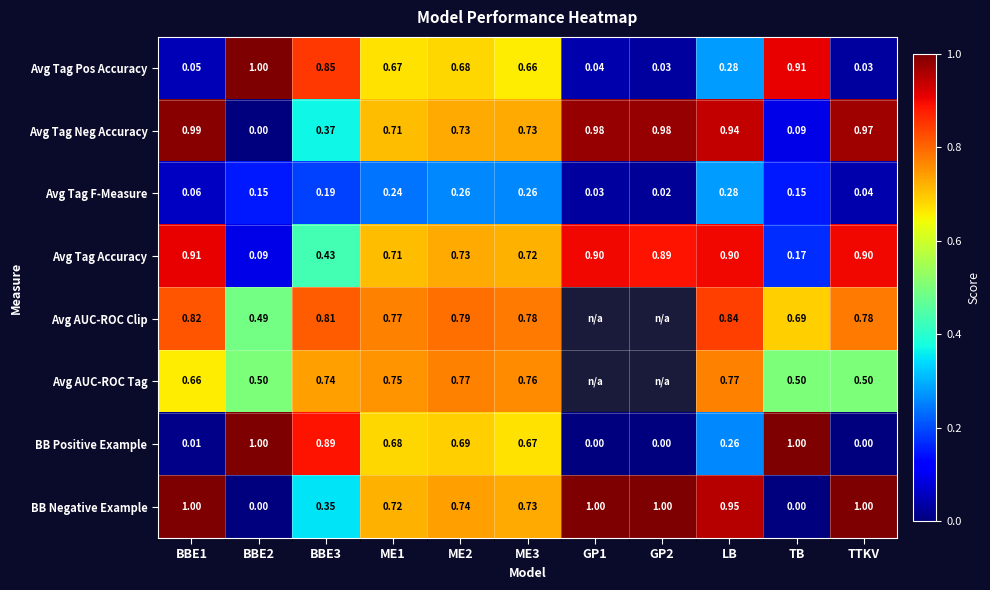

At how many categories does at least one series exceed 0?

11